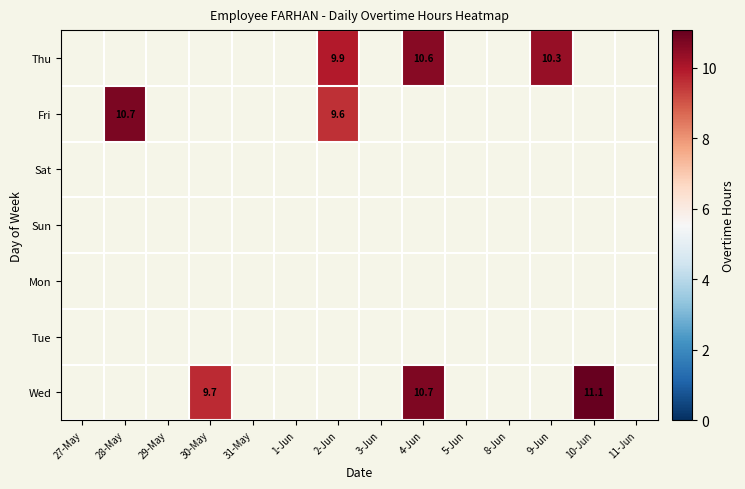

What is the smallest value displayed?

9.6